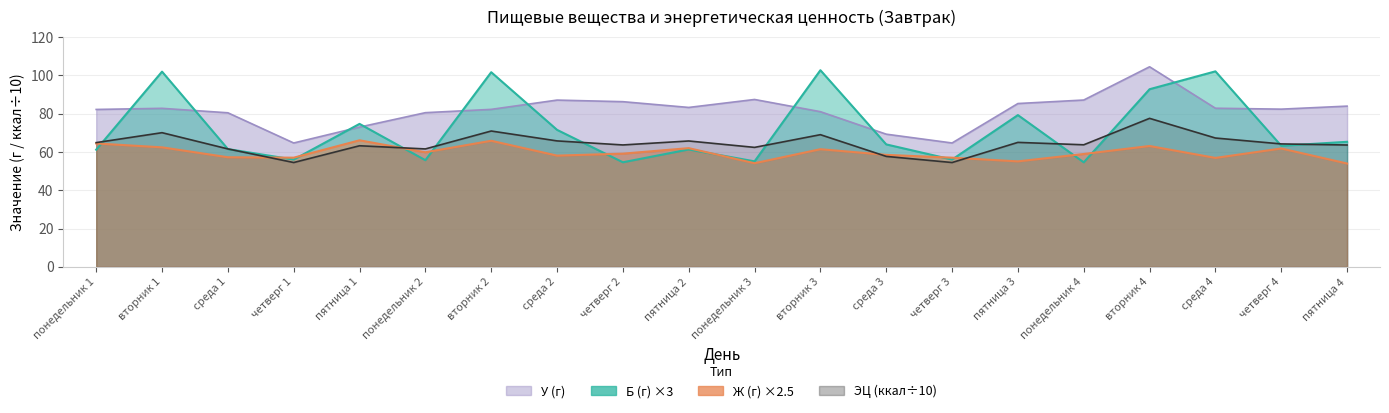

Reading right to left, transcribe all the data shown in this chart.

Б (г): пятница 4=65.3	четверг 4=63.2	среда 4=102.1	вторник 4=92.7	понедельник 4=54.6	пятница 3=79.2	четверг 3=56.0	среда 3=63.9	вторник 3=102.7	понедельник 3=55.1	пятница 2=61.3	четверг 2=54.6	среда 2=71.5	вторник 2=101.6	понедельник 2=55.7	пятница 1=74.6	четверг 1=56.0	среда 1=61.5	вторник 1=101.9	понедельник 1=61.2
Ж (г): пятница 4=53.9	четверг 4=61.8	среда 4=56.9	вторник 4=63.1	понедельник 4=58.9	пятница 3=55.1	четверг 3=57.0	среда 3=58.5	вторник 3=61.4	понедельник 3=54.1	пятница 2=62.0	четверг 2=59.1	среда 2=58.1	вторник 2=65.8	понедельник 2=59.8	пятница 1=66.1	четверг 1=57.0	среда 1=57.2	вторник 1=62.4	понедельник 1=64.4
У (г): пятница 4=83.9	четверг 4=82.3	среда 4=82.8	вторник 4=104.5	понедельник 4=87.1	пятница 3=85.3	четверг 3=64.7	среда 3=69.3	вторник 3=81.0	понедельник 3=87.4	пятница 2=83.2	четверг 2=86.2	среда 2=87.1	вторник 2=82.2	понедельник 2=80.5	пятница 1=73.0	четверг 1=64.7	среда 1=80.4	вторник 1=82.8	понедельник 1=82.2
ЭЦ (ккал): пятница 4=63.6	четверг 4=64.2	среда 4=67.3	вторник 4=77.5	понедельник 4=63.7	пятница 3=65.0	четверг 3=54.5	среда 3=57.7	вторник 3=69.0	понедельник 3=62.4	пятница 2=65.7	четверг 2=63.6	среда 2=65.8	вторник 2=70.9	понедельник 2=61.6	пятница 1=63.2	четверг 1=54.5	среда 1=61.6	вторник 1=70.0	понедельник 1=64.9